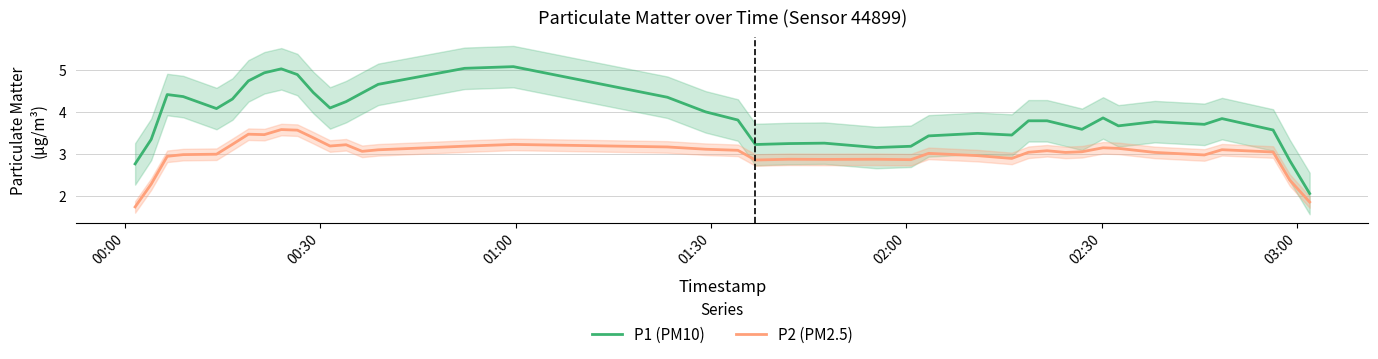

True or false: P2 (PM2.5) and P1 (PM10) cross at least once.

False